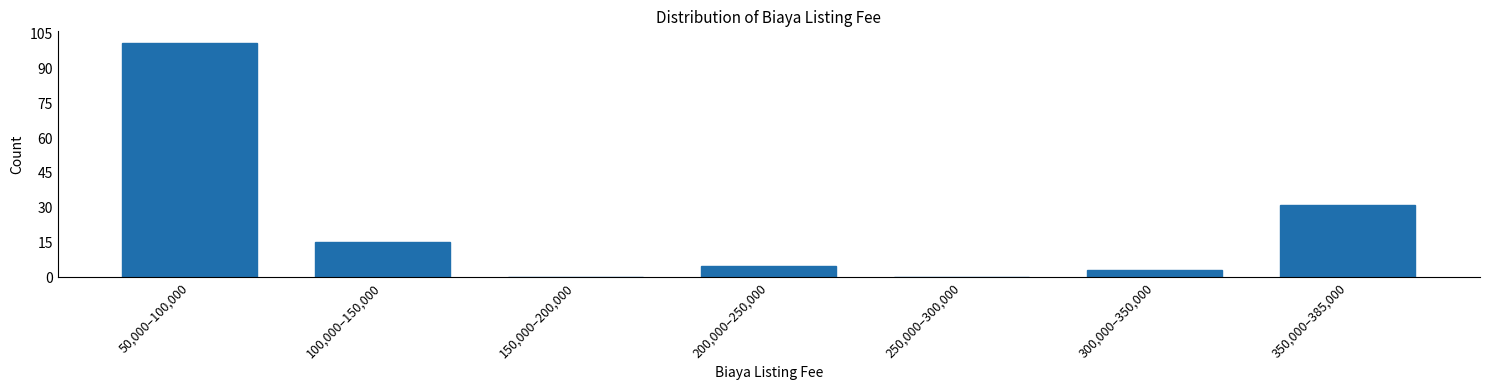

Reading left to right, list all the values displayed in this chart.

50,000–100,000=101	100,000–150,000=15	150,000–200,000=0	200,000–250,000=5	250,000–300,000=0	300,000–350,000=3	350,000–385,000=31